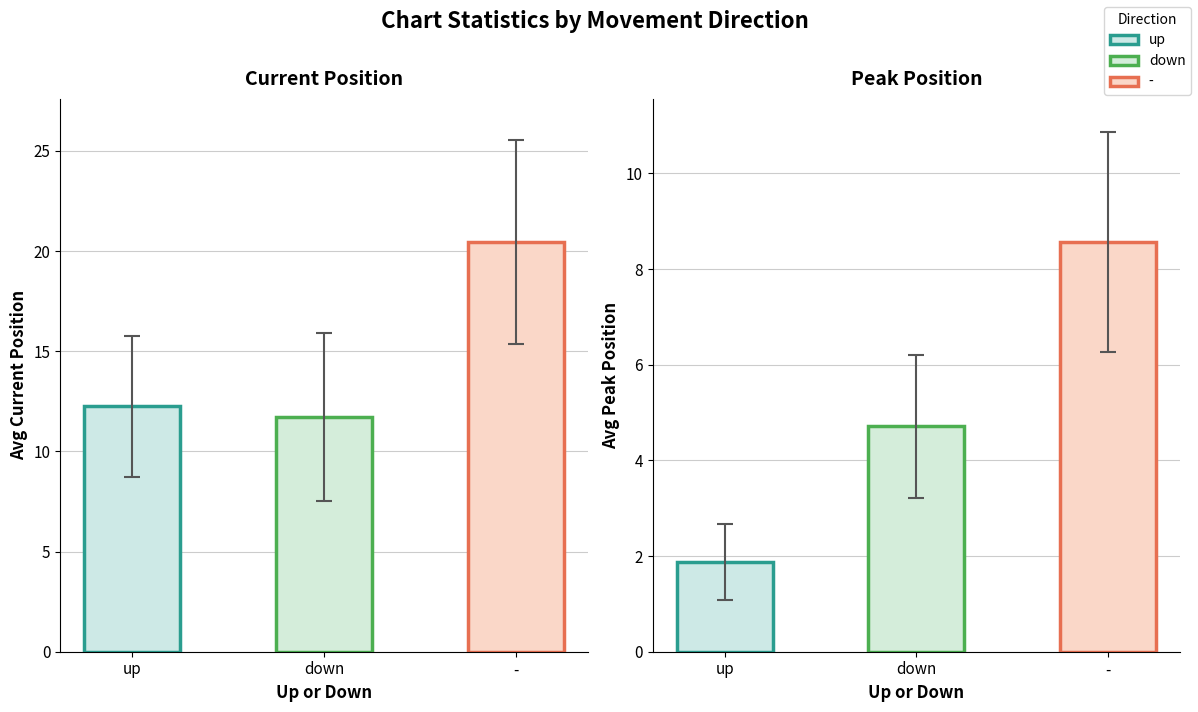

Which series has the largest total across all categories?

-